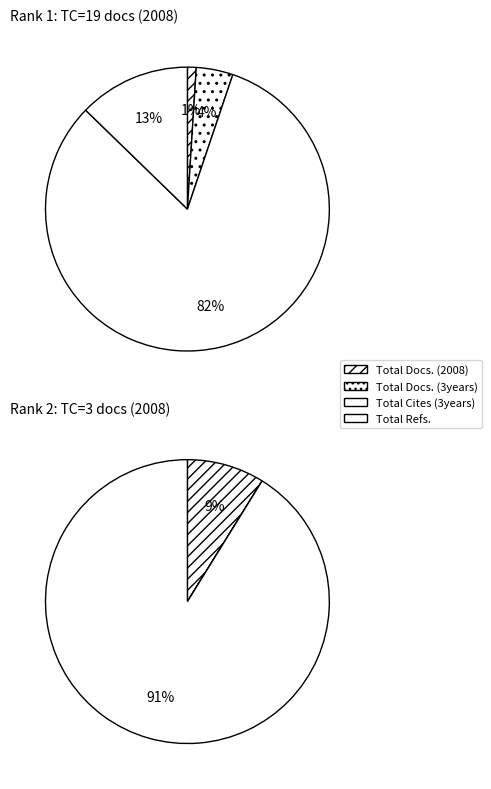

The Informacion Tecnologica slice represents 92% of the pie. True or false?

False